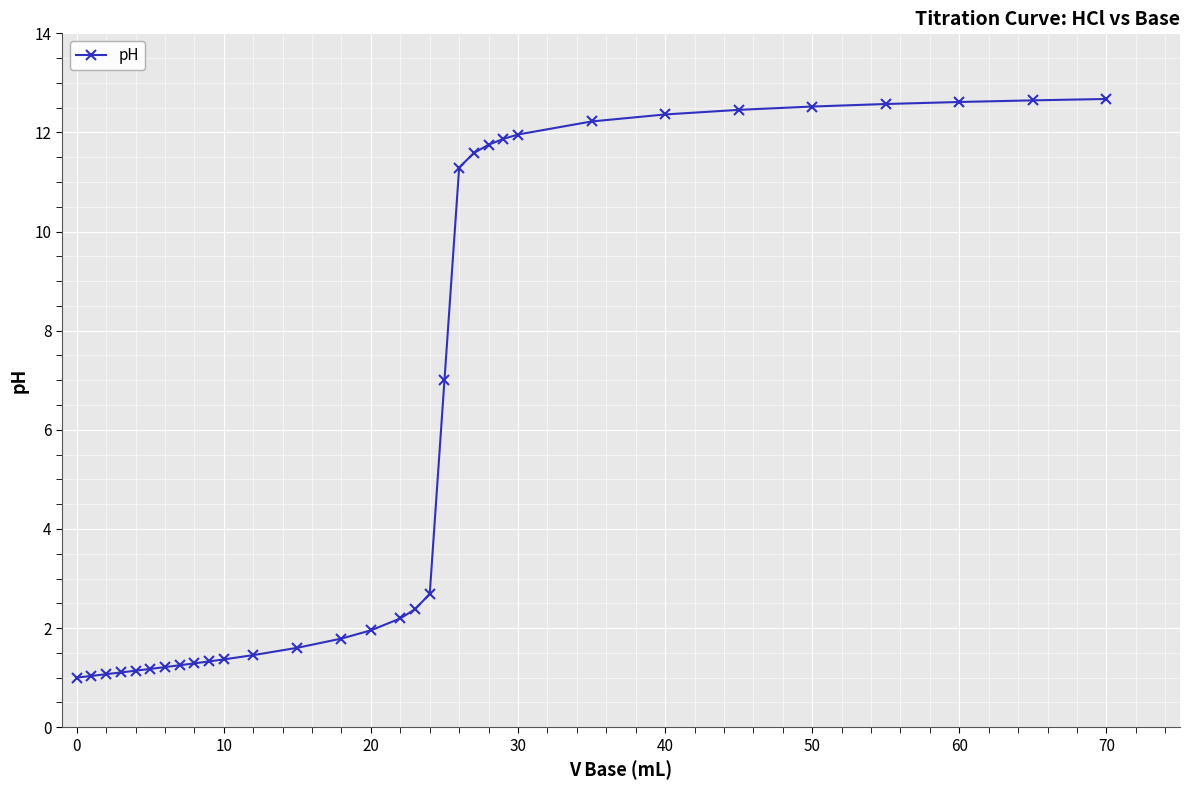

What is the value of the 26th point from the left?

12.4